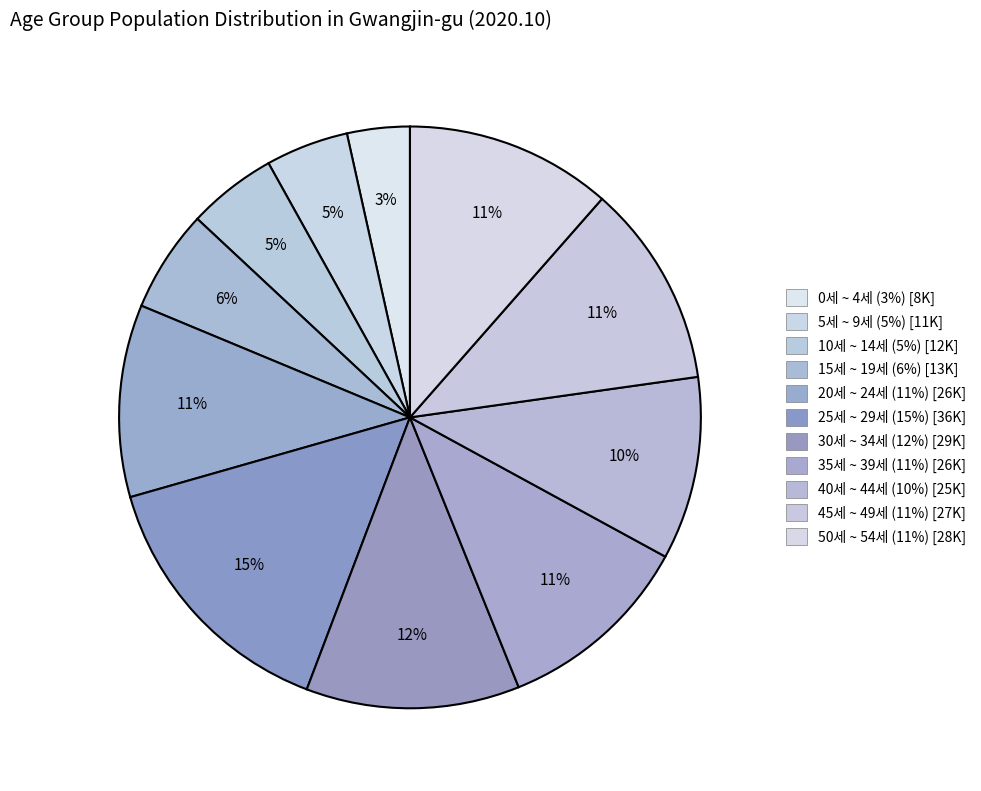

Approximately how many times larger is the value at 20세 ~ 24세 compared to 15세 ~ 19세?

1.9